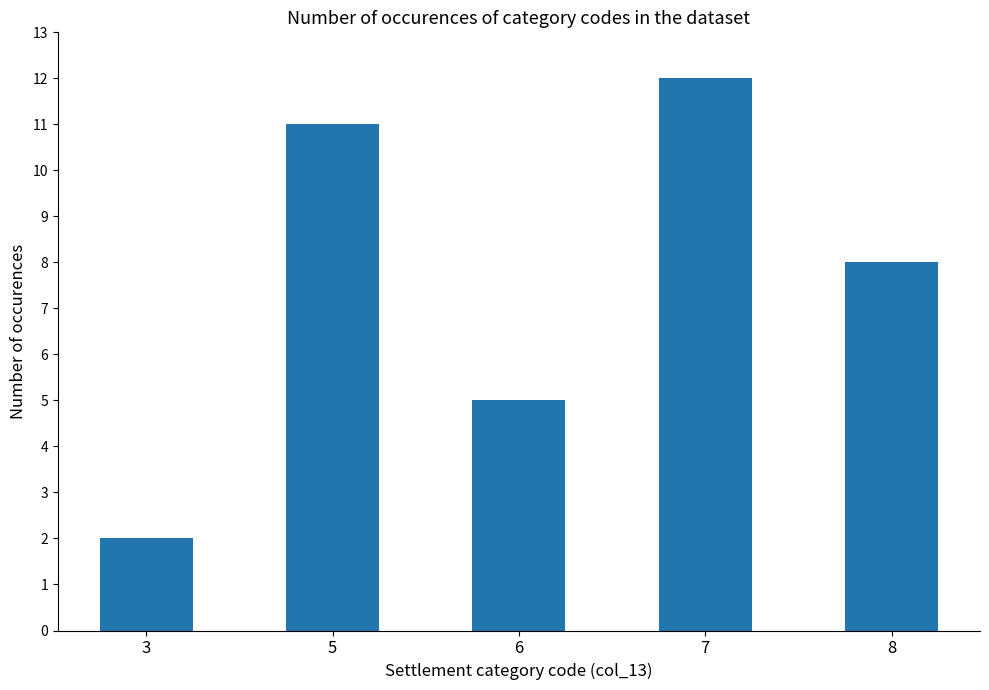

What is the greatest value displayed?

12